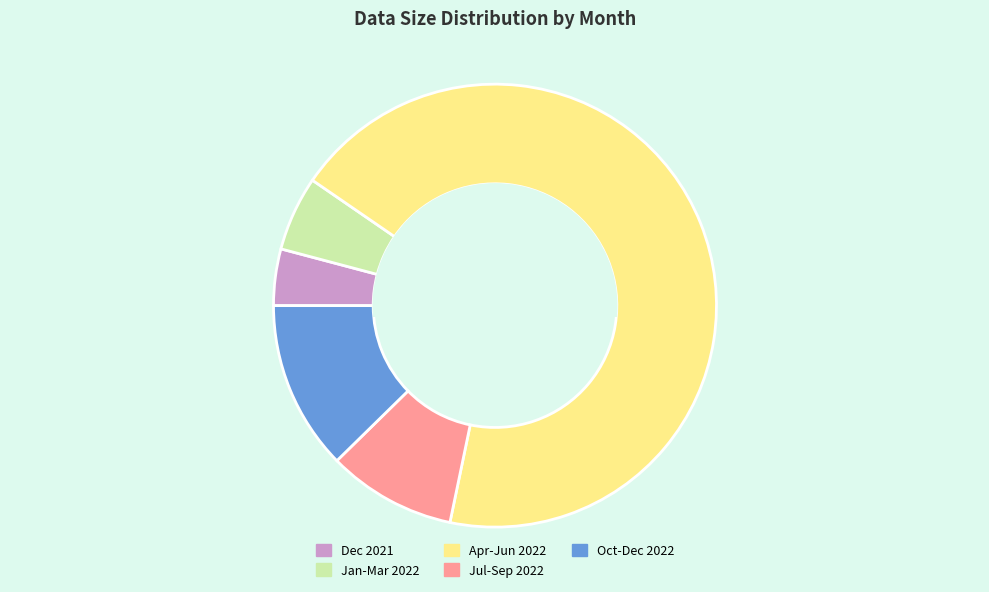

Is the sum of Apr-Jun 2022 and Dec 2021 greater than half?

Yes